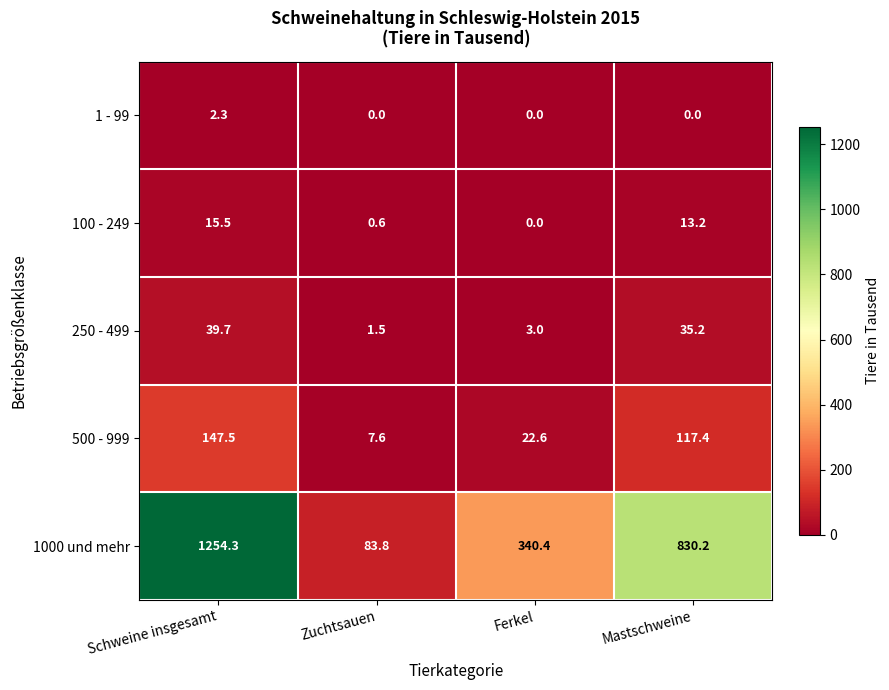

How many data points does each series have?

4